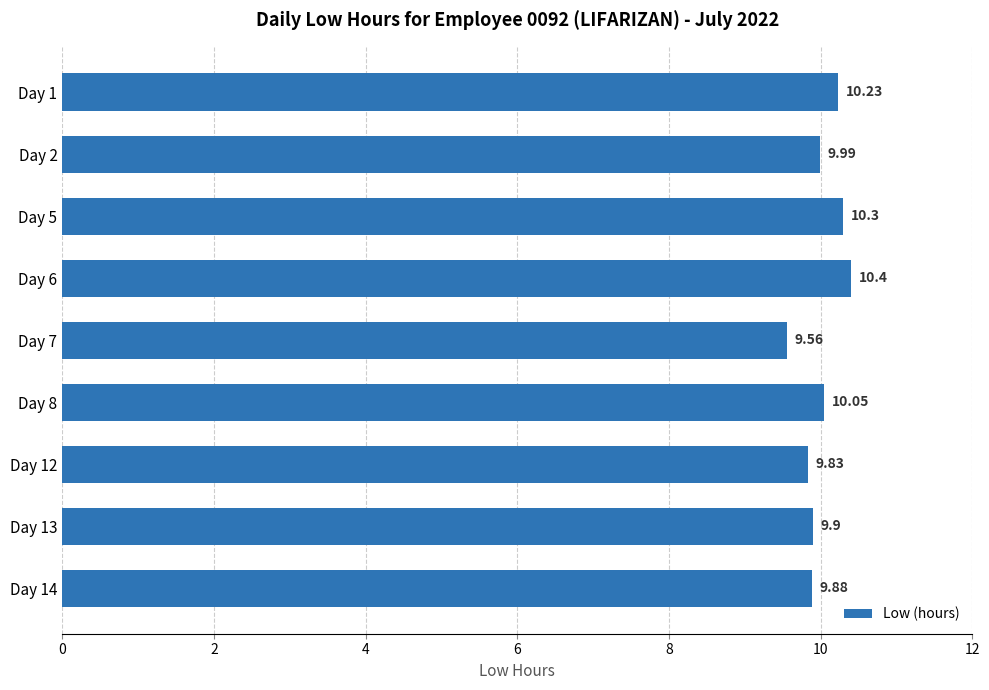

At which label is the value closest to 9?

Day 7